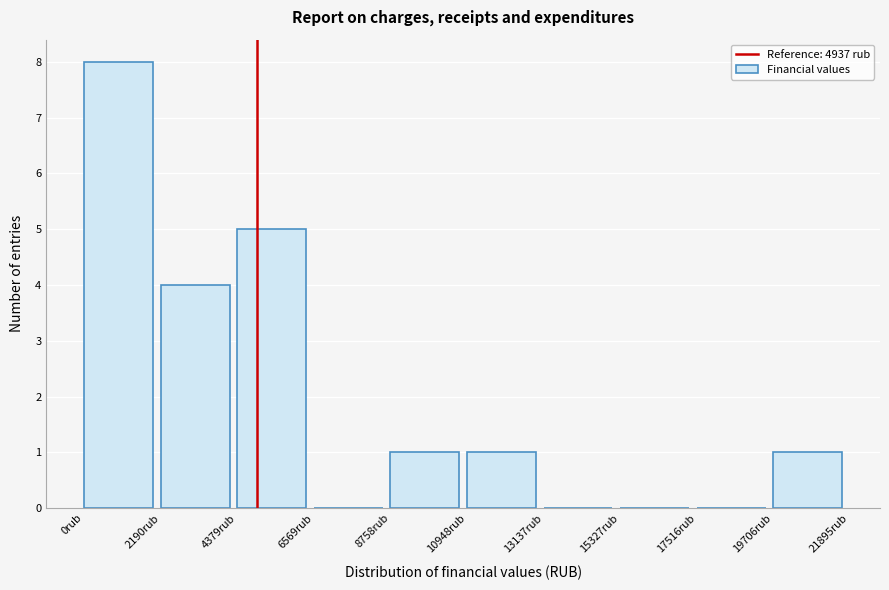

Reading left to right, list every bar in this chart as the range it spans on the x-axis followed by its height. Neither the bar edges nor the heights are printed on the chart, so give them approximately, as read against the axes.

0 to 2000: 8
2000 to 4500: 4
4500 to 6500: 5
6500 to 9000: 0
9000 to 11000: 1
11000 to 13000: 1
13000 to 15500: 0
15500 to 17500: 0
17500 to 19500: 0
19500 to 22000: 1